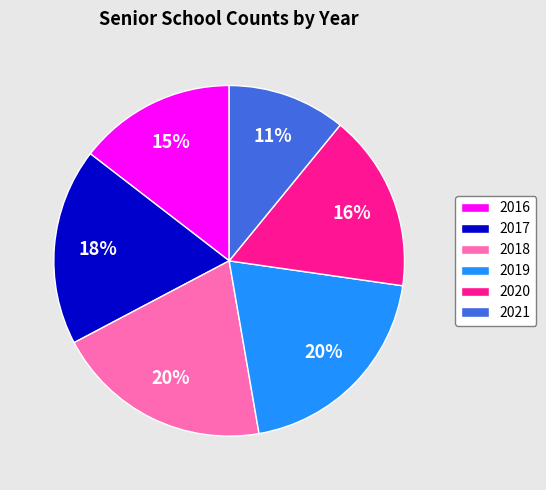

How many slices are in this pie chart?

6